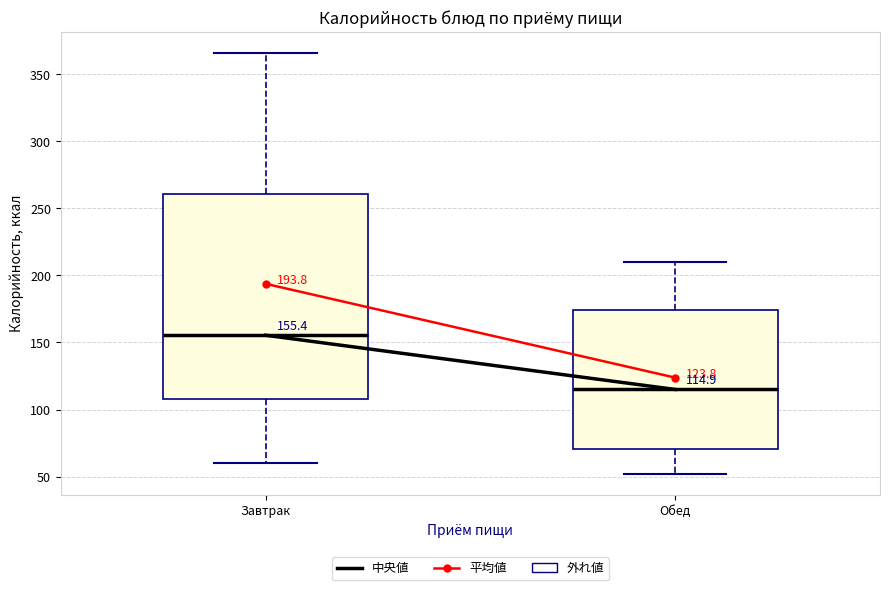

Which box's median line is the lowest?

Обед